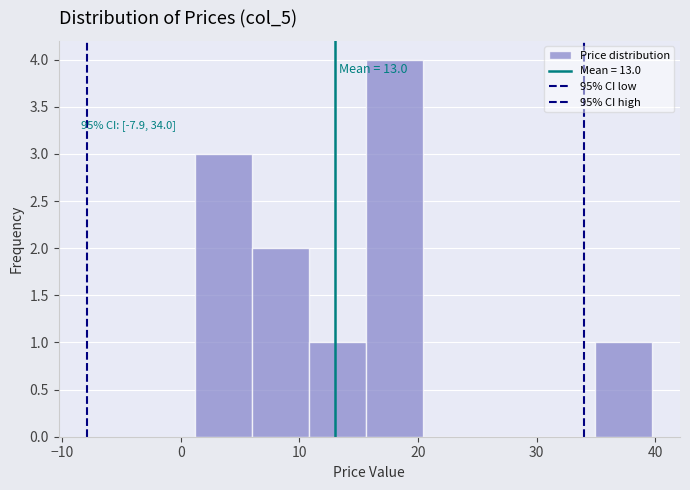

Over which range of the x-axis is the bar tallest?

16 to 20